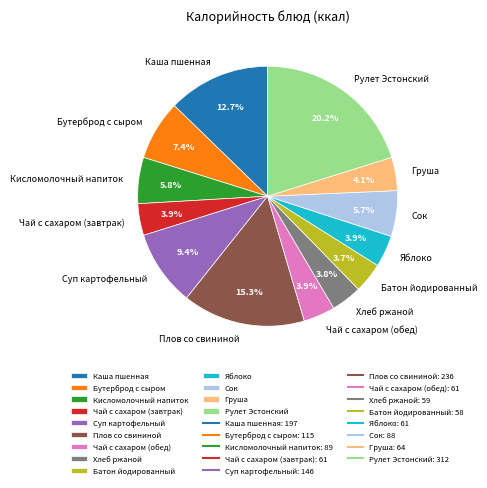

Is Кисломолочный напиток the majority of the pie?

No